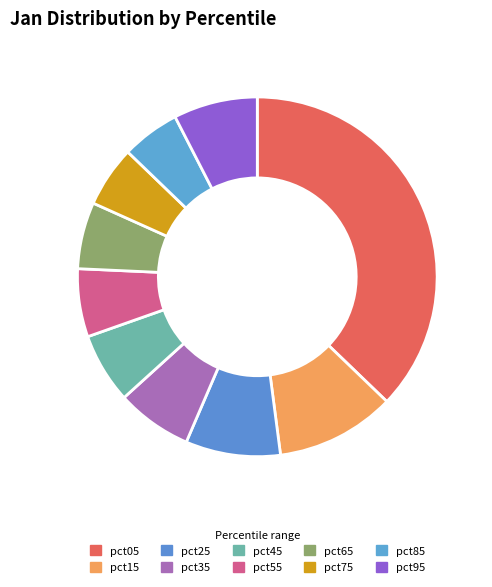

Do pct85 and pct95 together represent more than half of the pie?

No